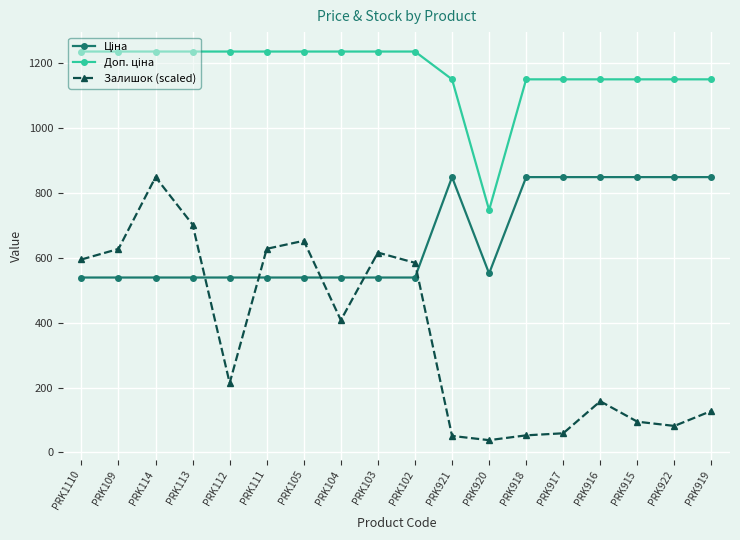

Does the chart have visible grid lines?

Yes